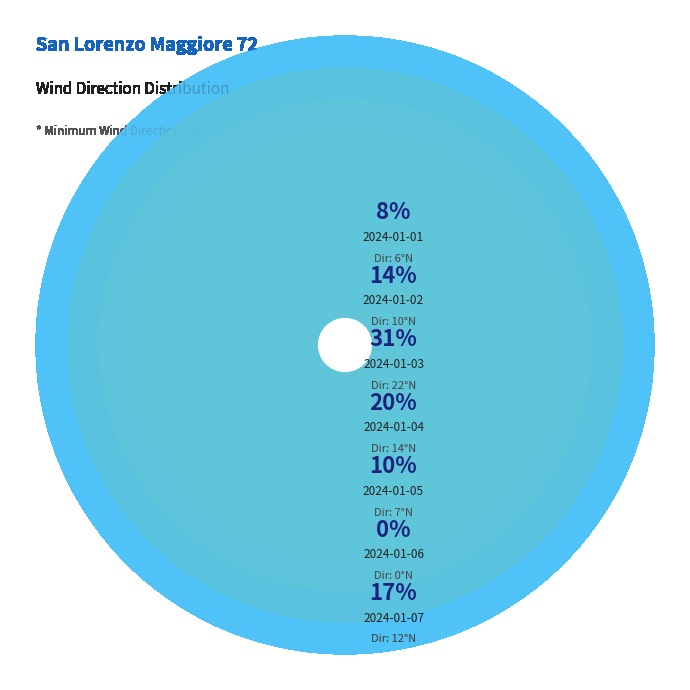

How many segments does this pie chart have?

7